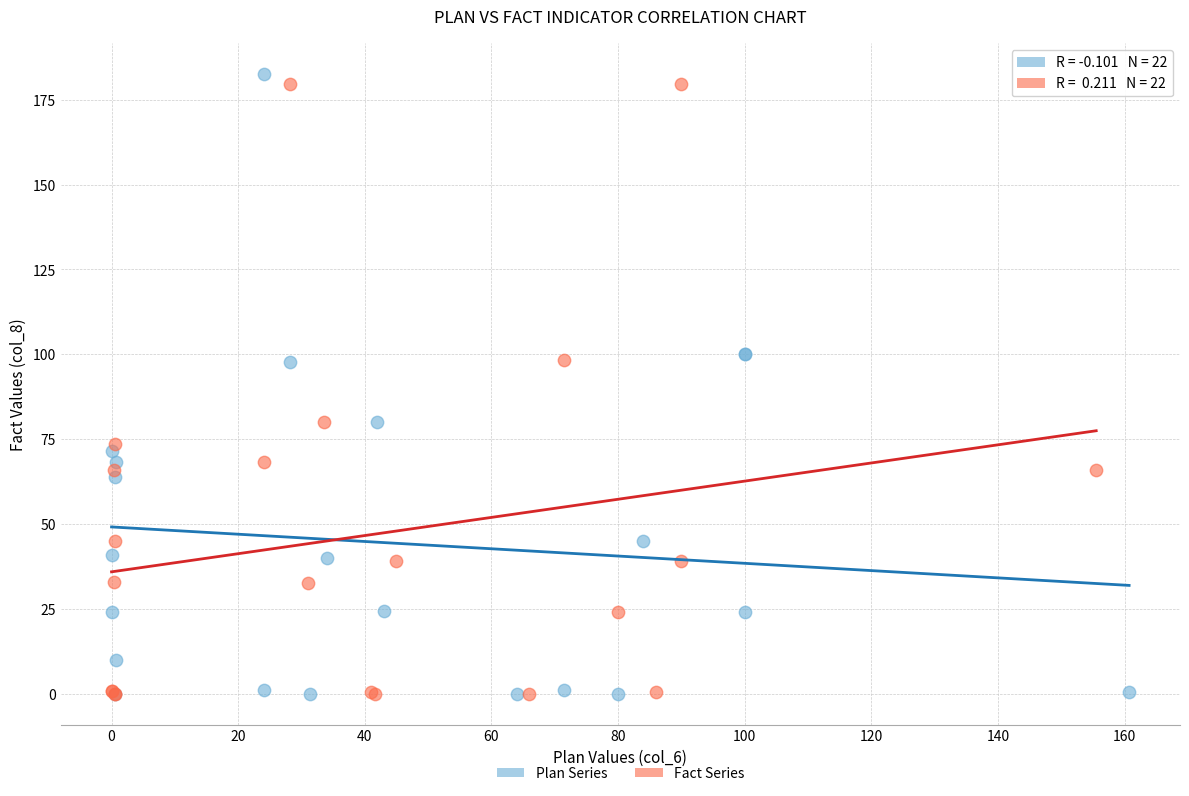

Which series reaches the maximum Y coordinate?

Plan Series